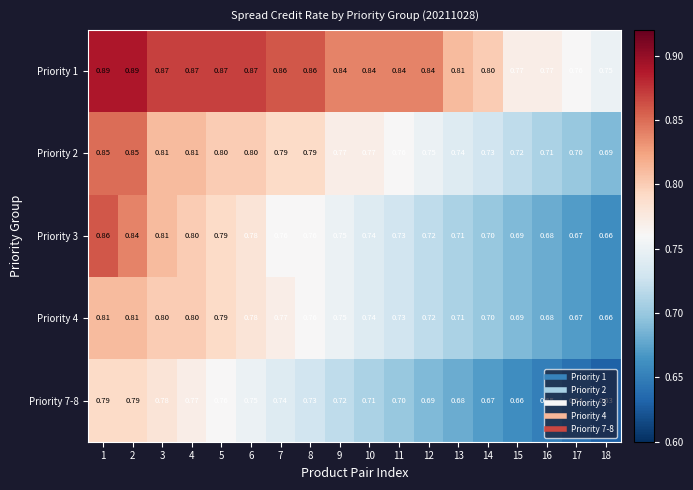

What is the maximum value shown in the chart?

0.9